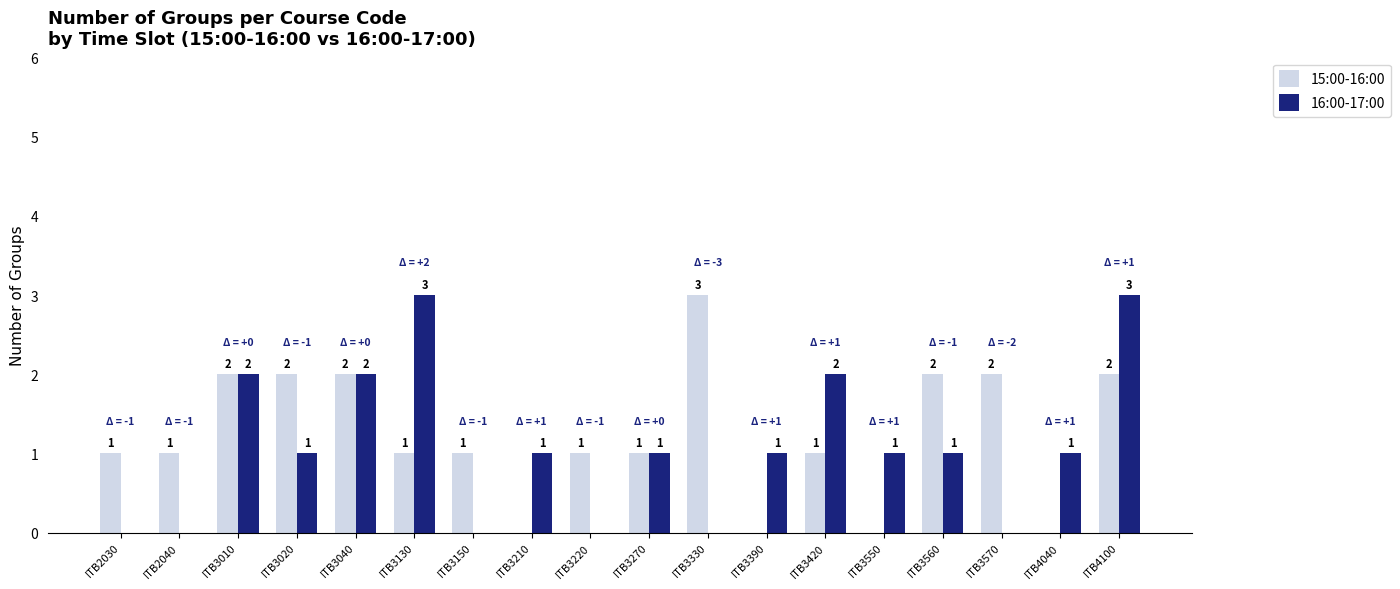

Which series has the largest total across all categories?

15:00-16:00